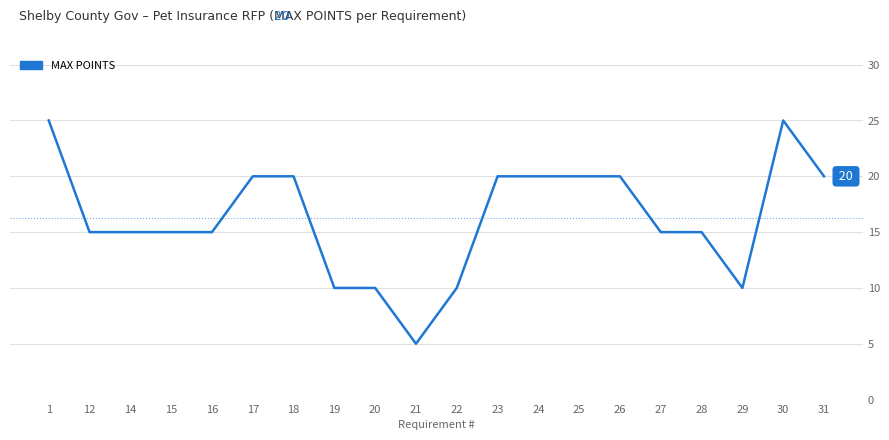

Is this an area chart (filled region under the line)?

No